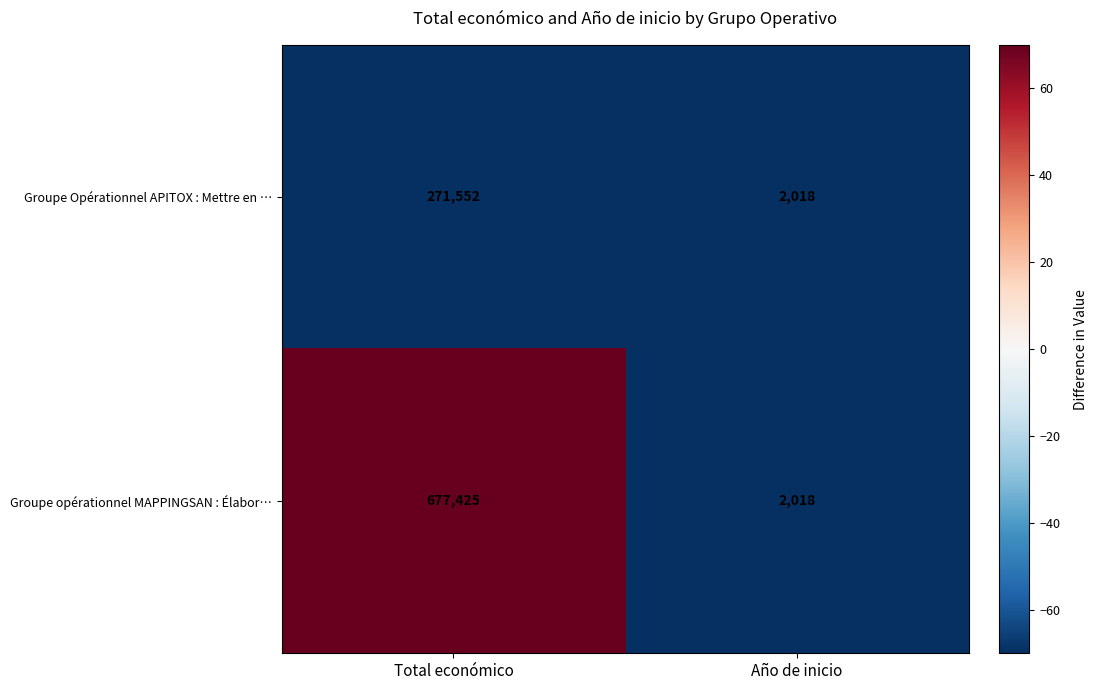

Reading left to right, list all the values displayed in this chart.

Groupe Opérationnel APITOX : Mettre en …: 271552	2018
Groupe opérationnel MAPPINGSAN : Élabor…: 677425	2018